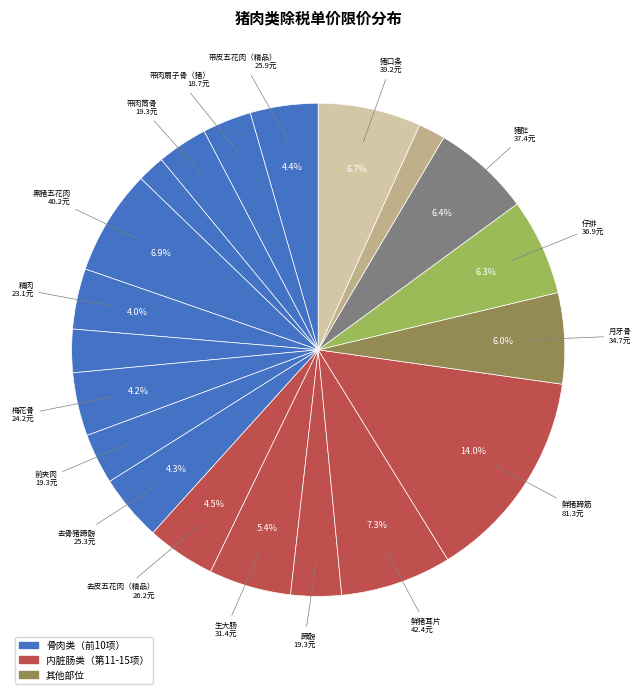

How many slices are in this pie chart?

20